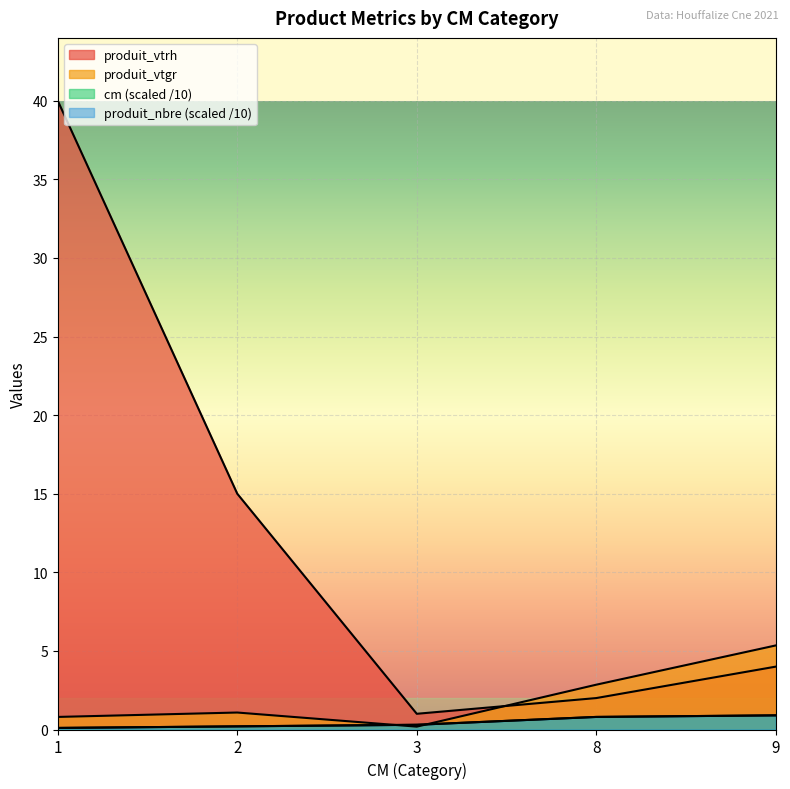

At which category does produit_vtgr reach its first local valley?

3